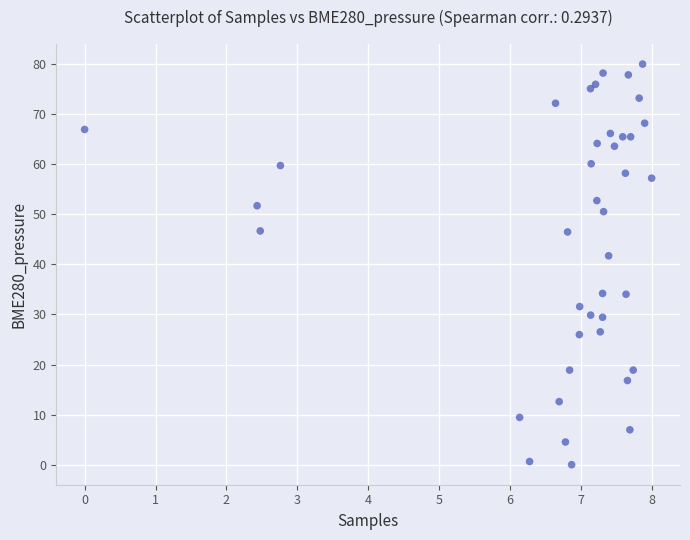

What Y value in the scatter plot is closest to 40?

41.7